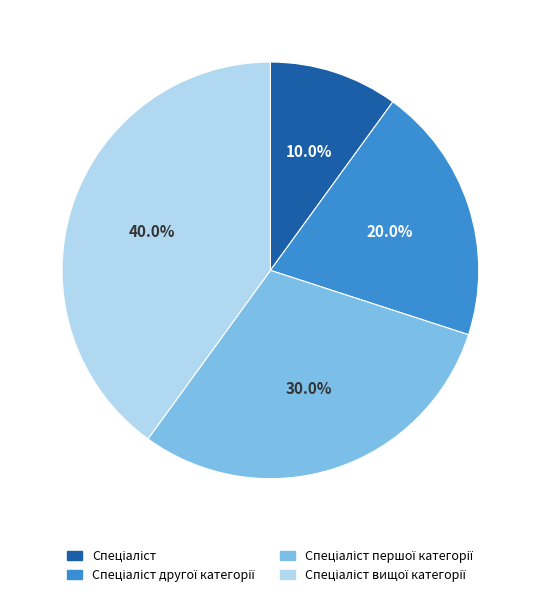

Is there any slice that represents more than half of the pie?

No